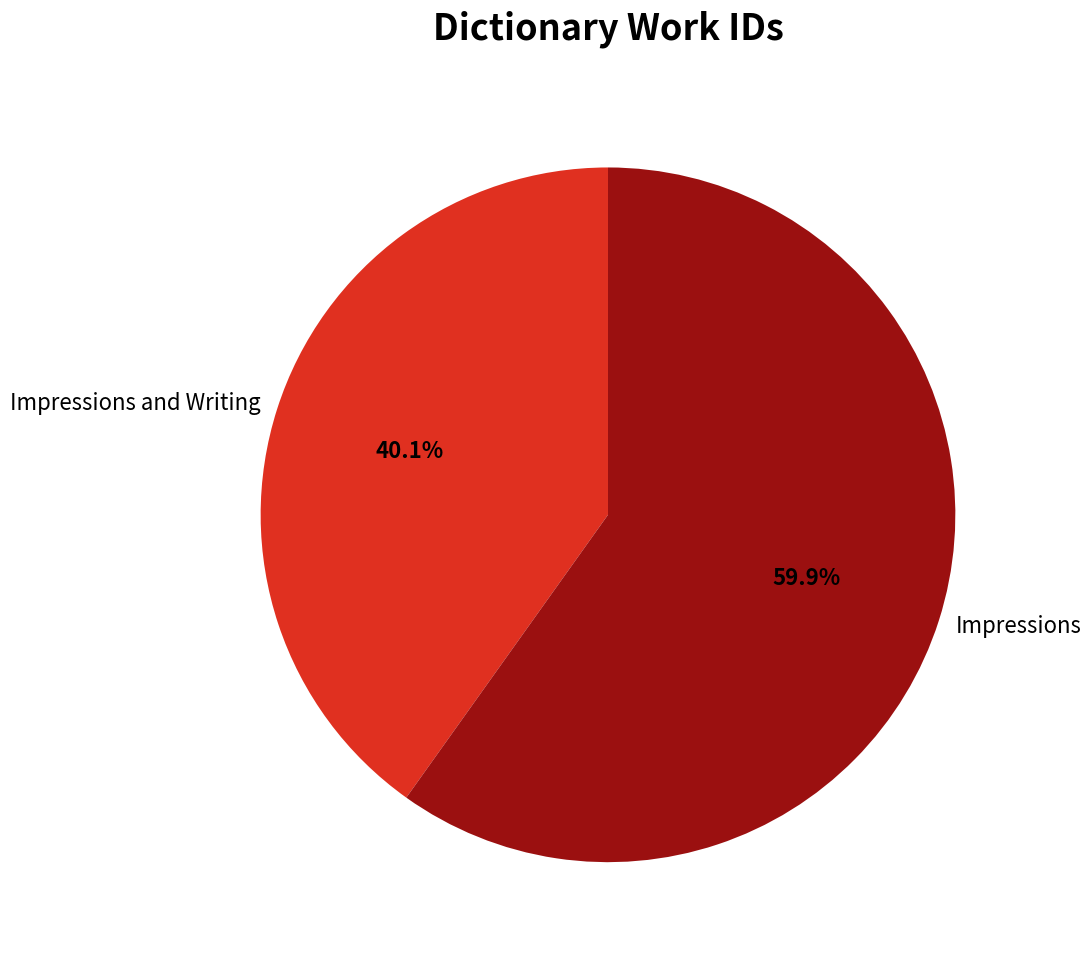

To the nearest percent, what is the average slice percentage?

50%